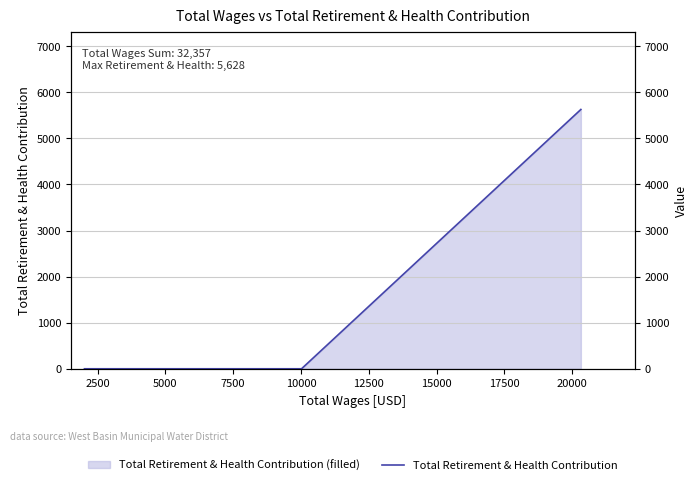

Count the values in the range 0 to 5628.

3